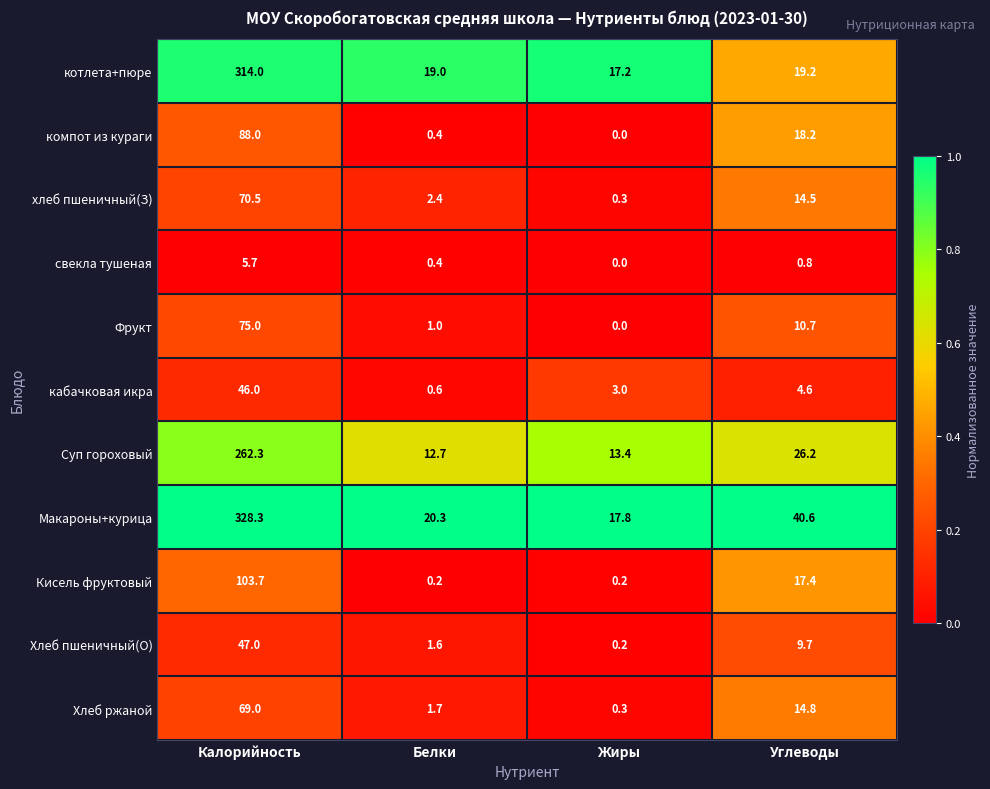

What is the maximum value shown in the chart?

328.3